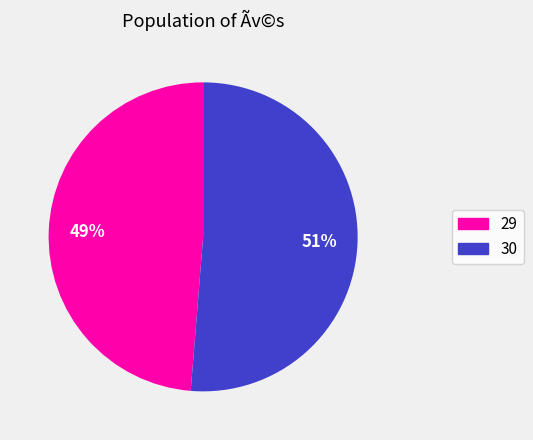

Which category has the smallest portion of the pie?

29